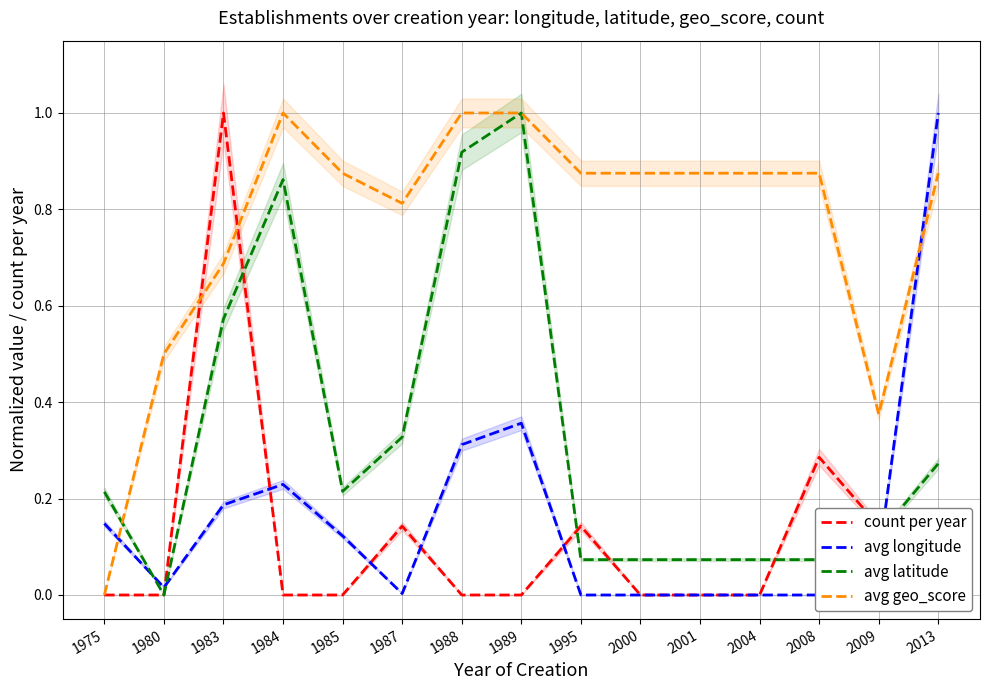

What is the difference between the highest and lowest values at 2013?

1.0